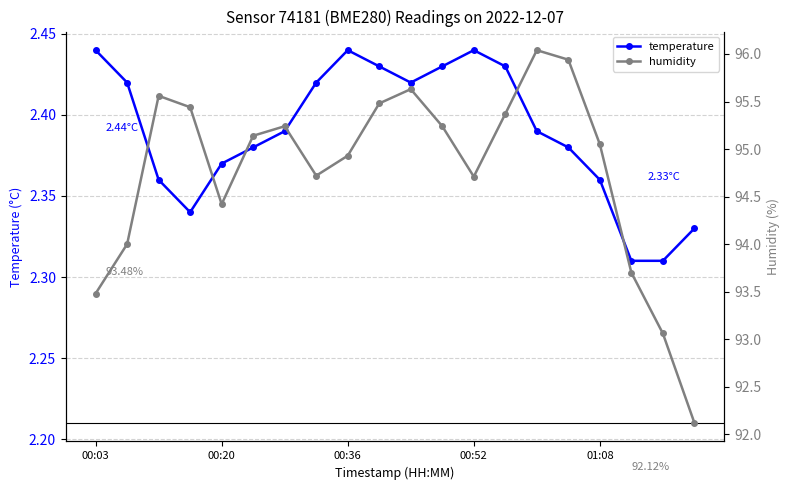

True or false: temperature has more than 0 interior local peaks.

True